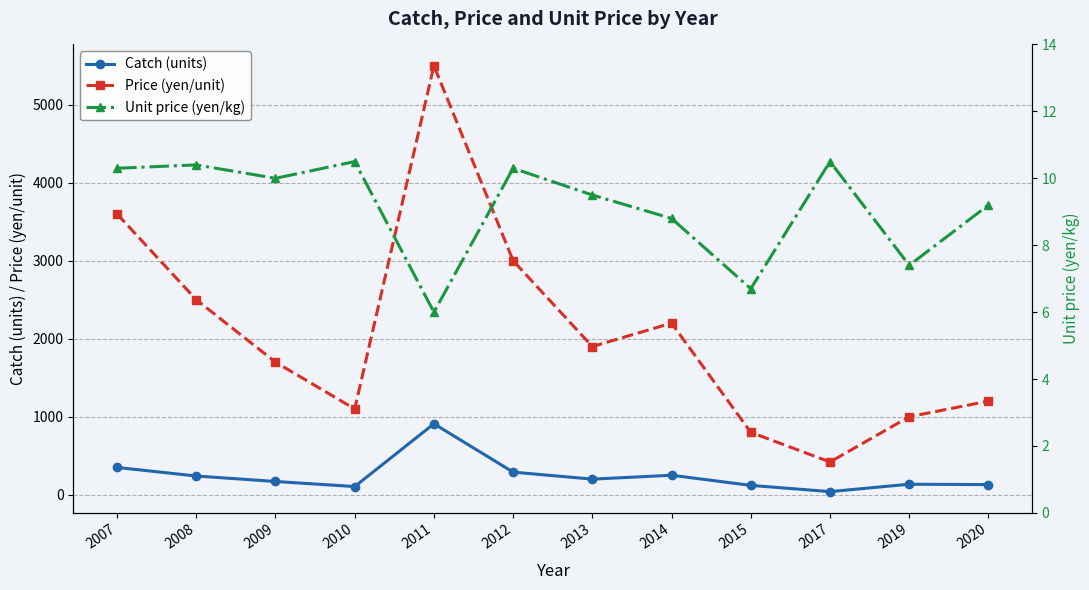

Which category has the highest value across all series?

2011